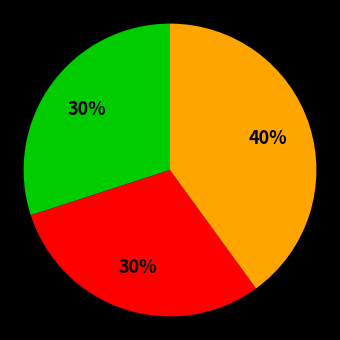

To the nearest percent, what is the difference between the largest and smallest slice percentages?

10%